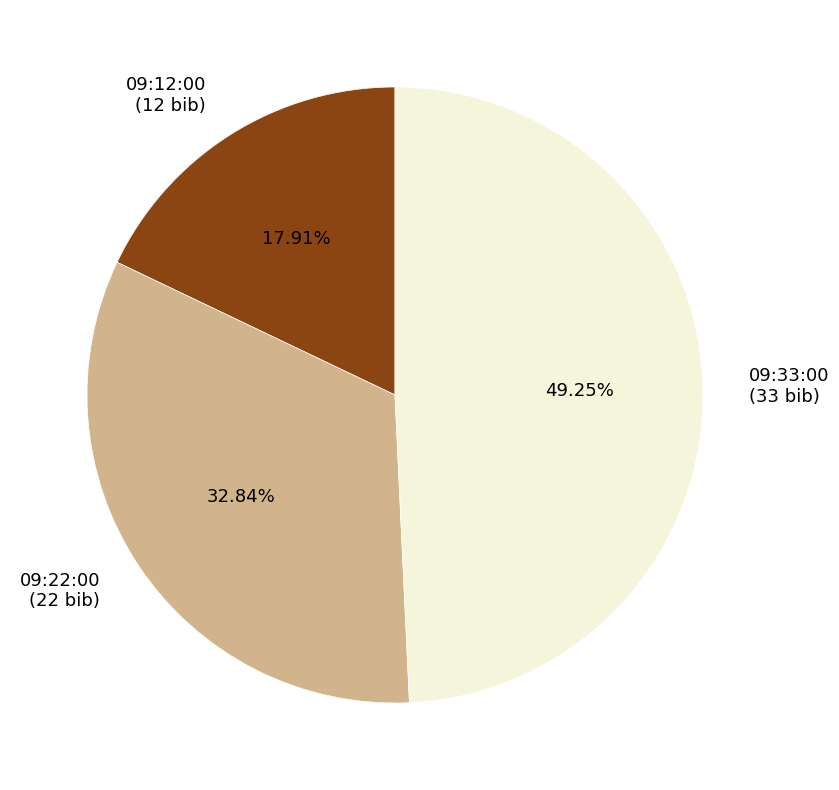

How many slices are in this pie chart?

3